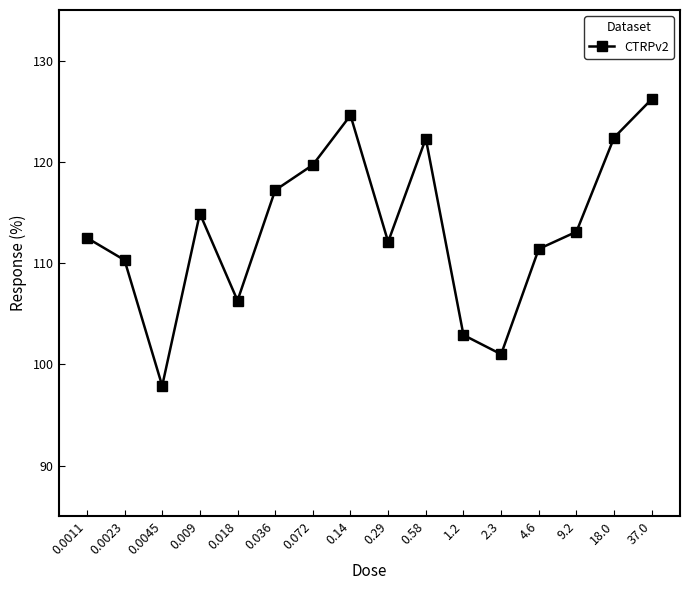

Is it true that the value at 0.0045 is 97.9?

True